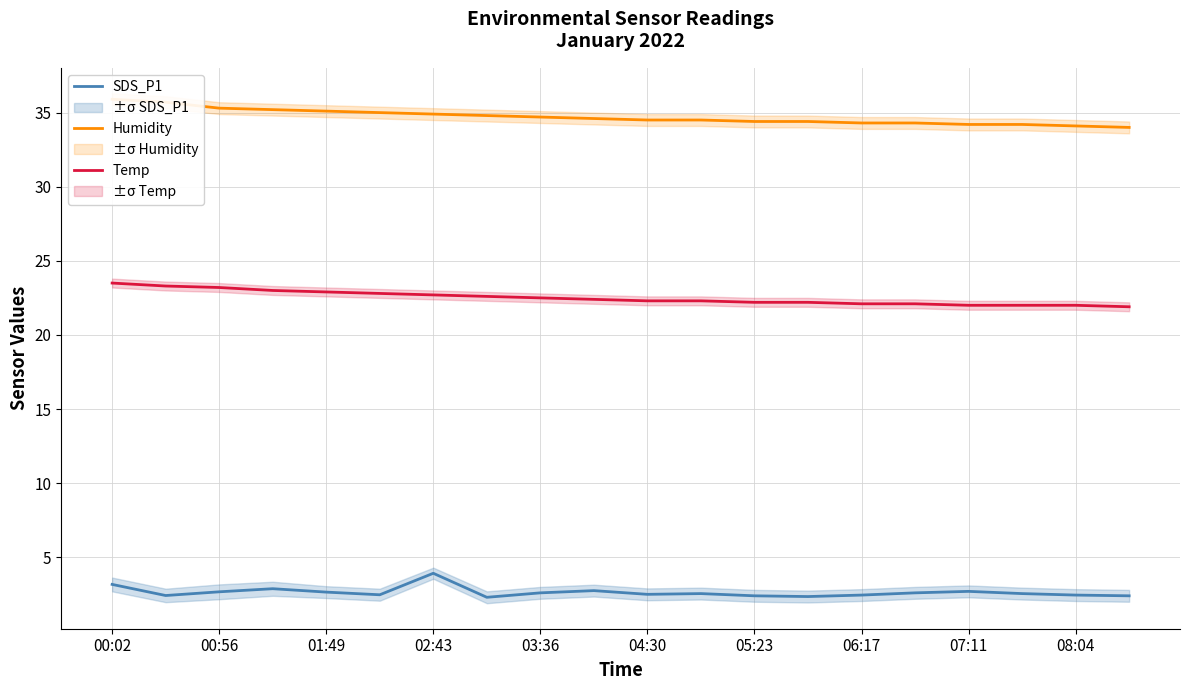

At which category does the chart reach its peak across all series?

00:02